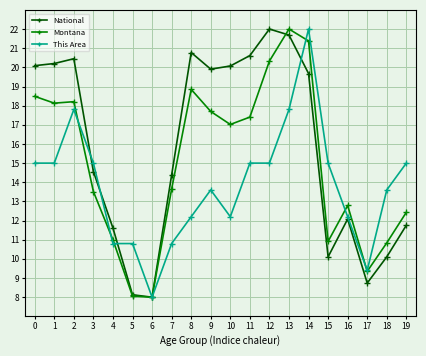

Where is the first local maximum for This Area?

2